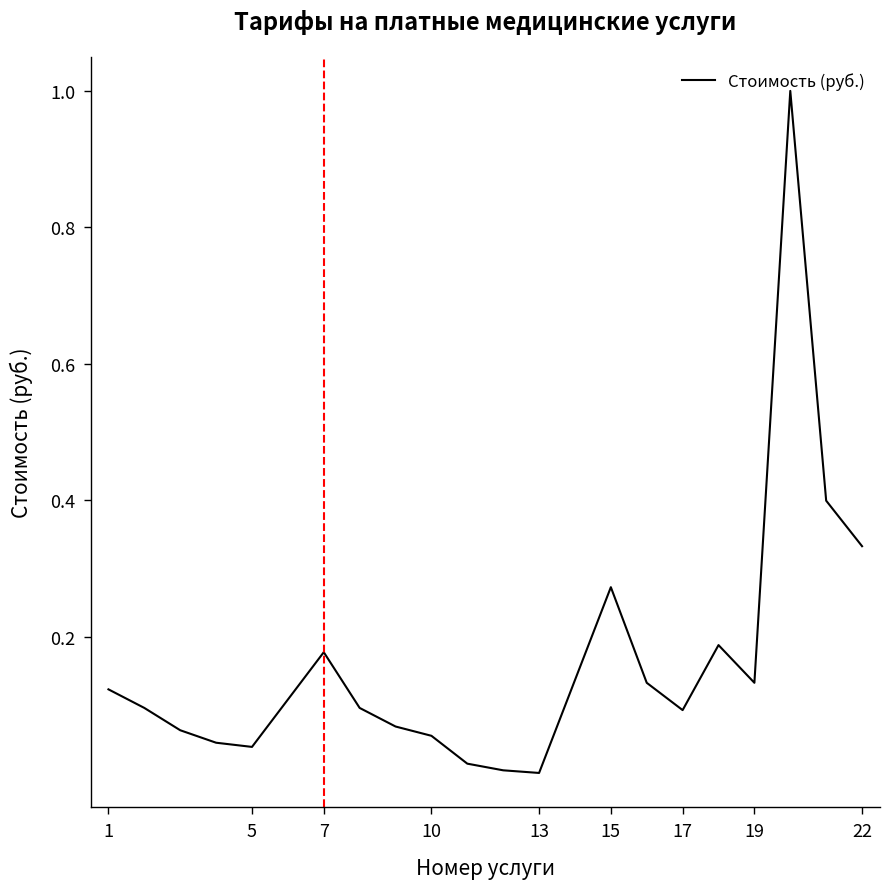

What is the difference between the maximum and minimum values?

1.0